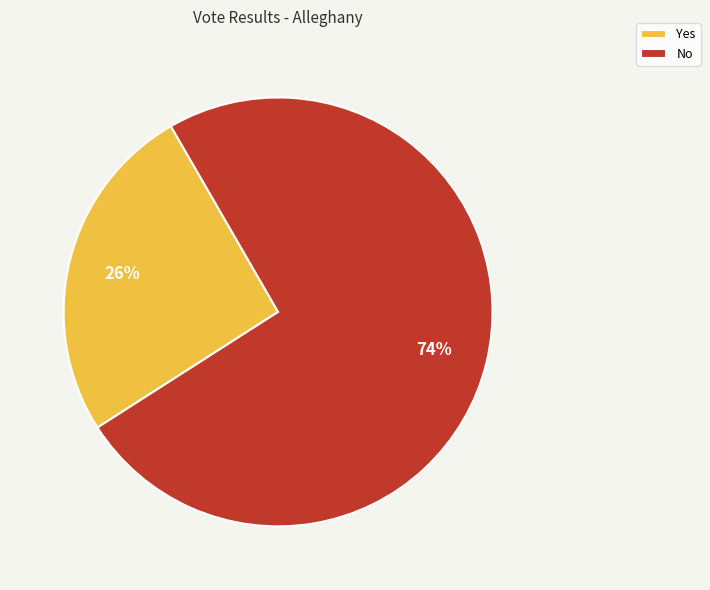

To the nearest percent, what is the average slice percentage?

50%